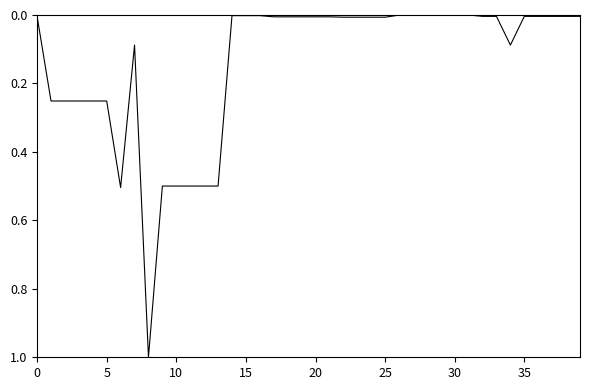

What is the difference between the maximum and second lowest values?

1.0